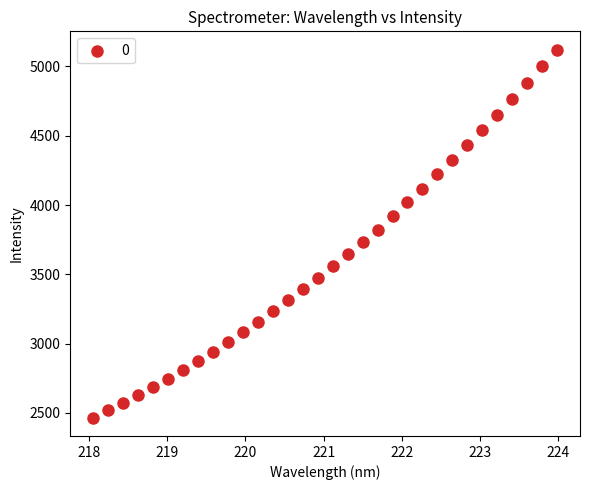

What is the range of X values (max minus min)?

5.9